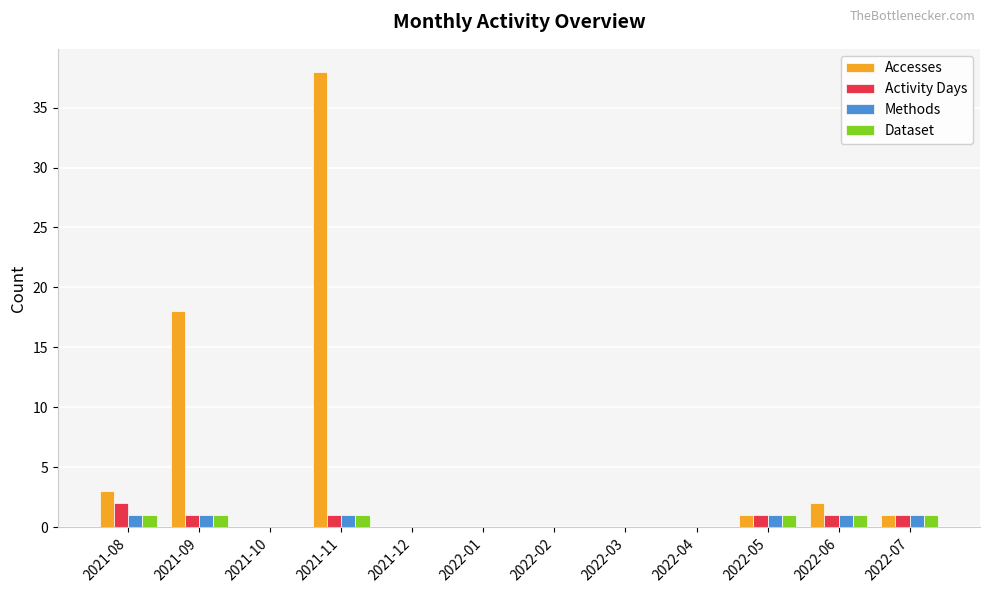

At which label does Accesses reach its peak?

2021-11